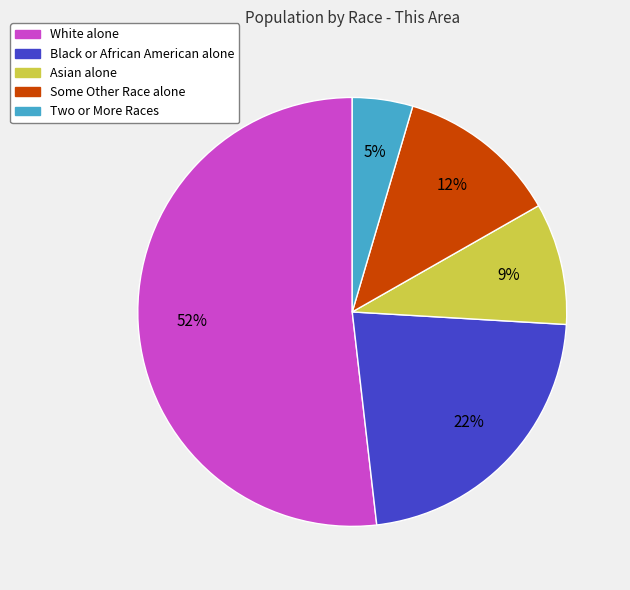

How many slices are in this pie chart?

5